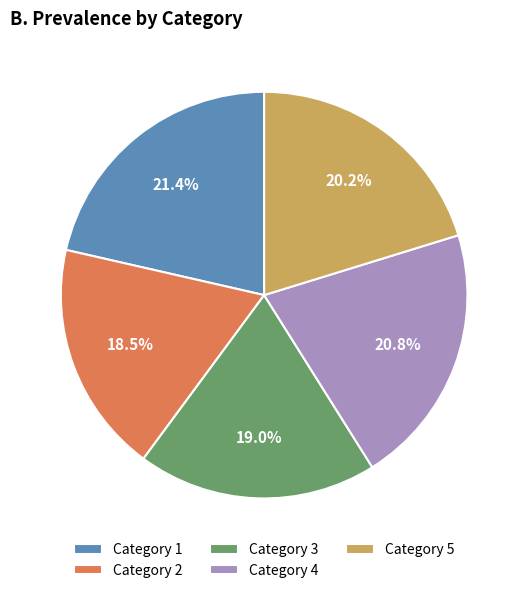

Which has a higher value, Category 1 or Category 5?

Category 1